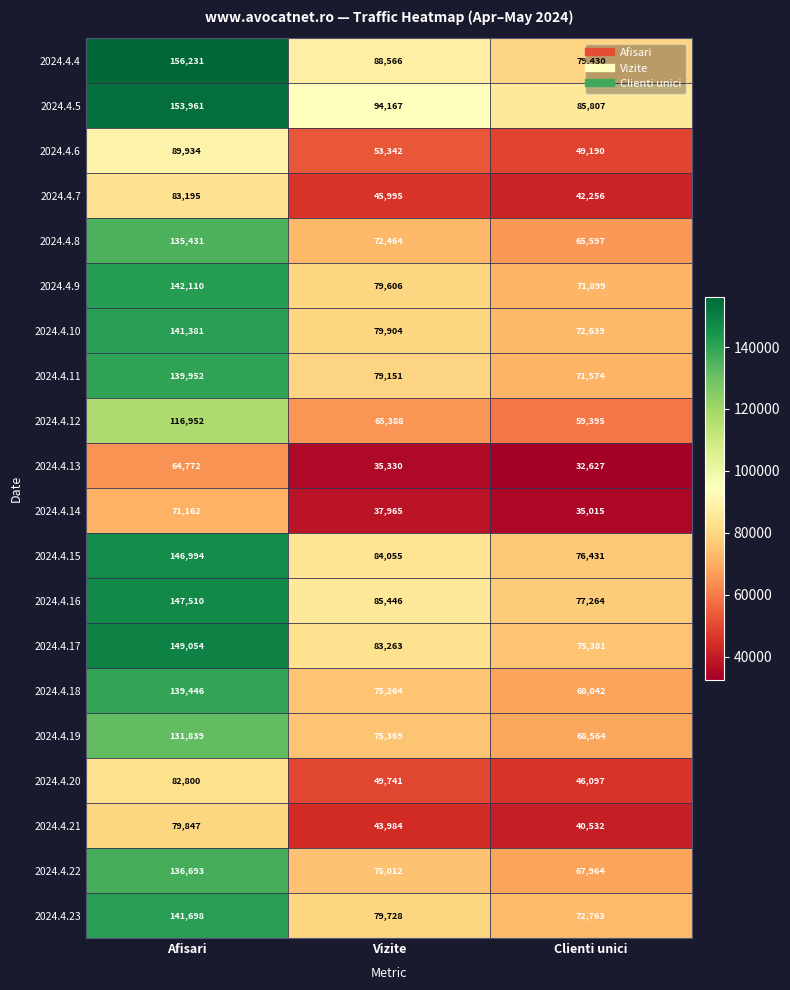

Rank the series by their maximum value, from lowest to highest.

2024.4.13, 2024.4.14, 2024.4.21, 2024.4.20, 2024.4.7, 2024.4.6, 2024.4.12, 2024.4.19, 2024.4.8, 2024.4.22, 2024.4.18, 2024.4.11, 2024.4.10, 2024.4.23, 2024.4.9, 2024.4.15, 2024.4.16, 2024.4.17, 2024.4.5, 2024.4.4